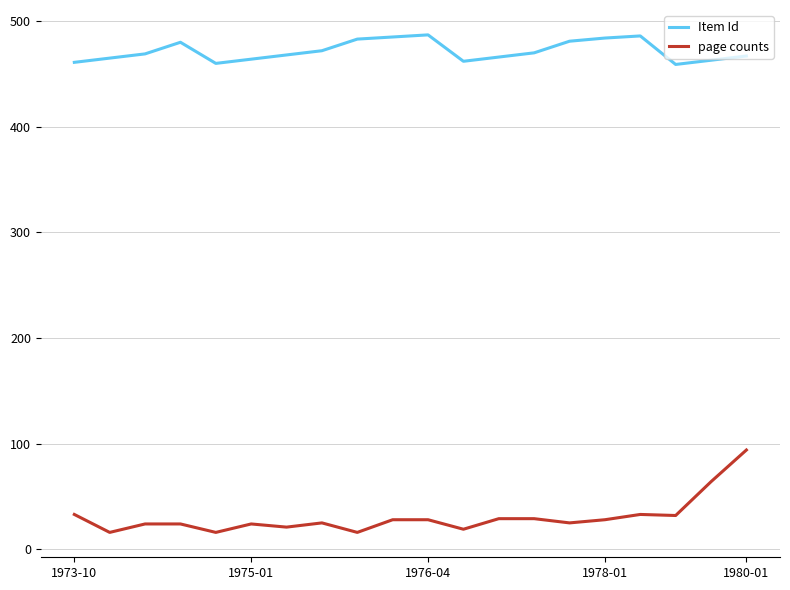

Rank the series by their average value, from highest to lowest.

Item Id, page counts